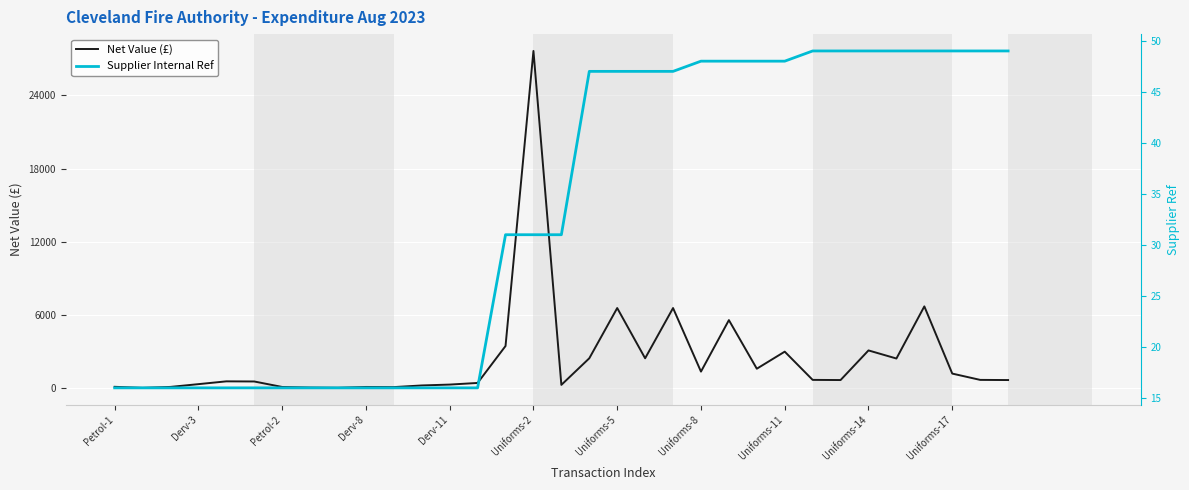

How many lines are shown in the chart?

2